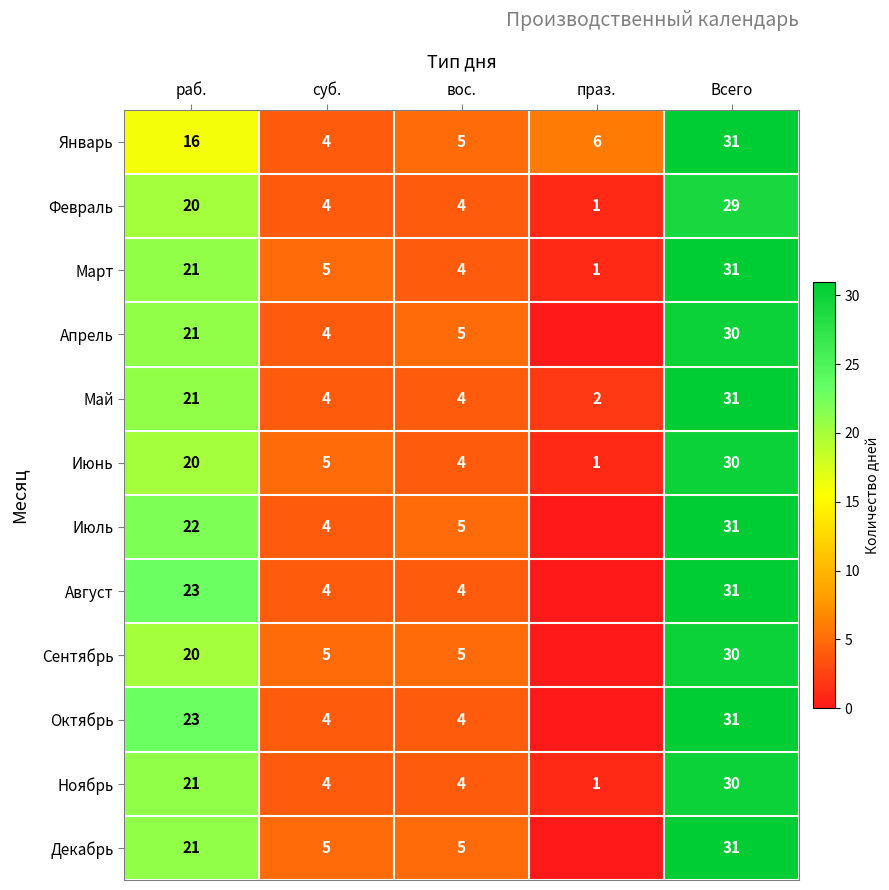

What is the sum of the Ноябрь values at вос. and раб.?

25